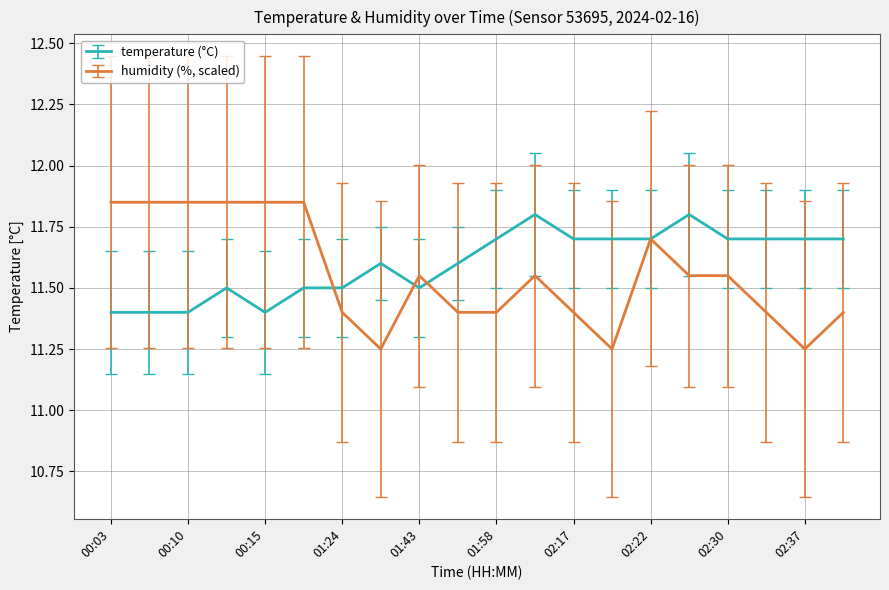

What is the minimum value for temperature (°C)?

11.4